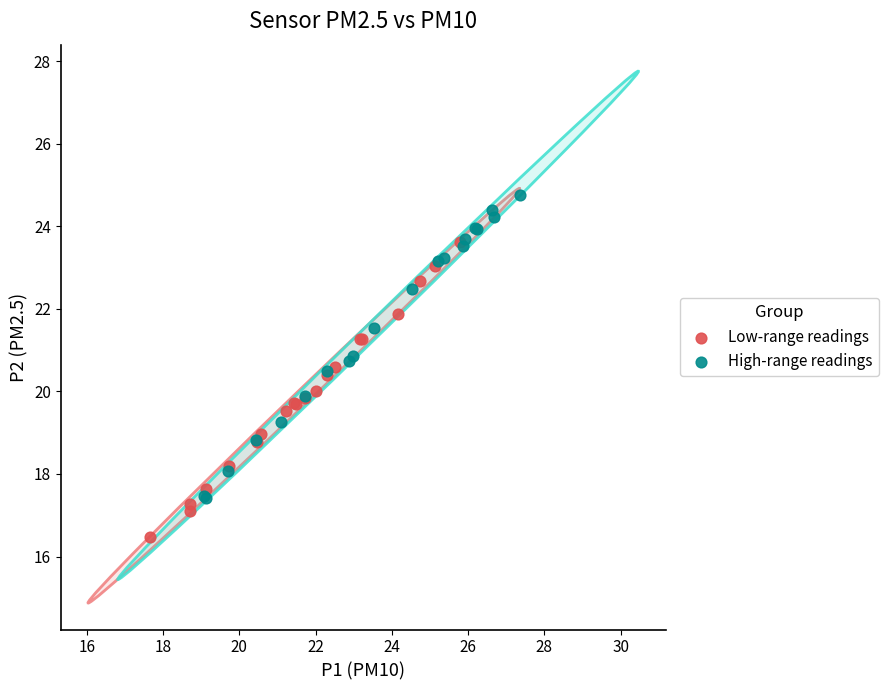

Which series reaches the maximum Y coordinate?

High-range readings